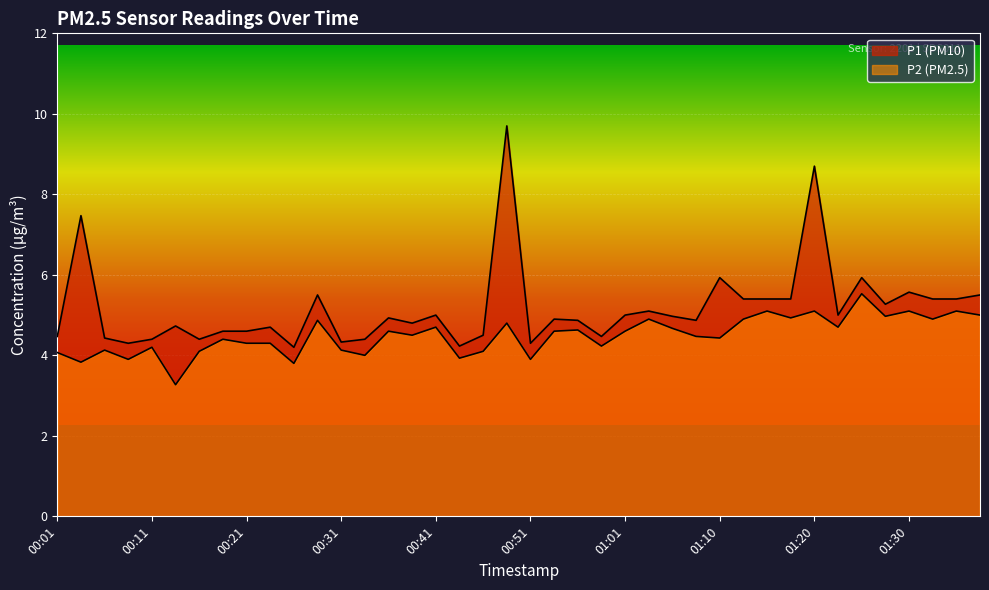

Reading right to left, list all the values displayed in this chart.

P1: 01:38=5.5	01:35=5.4	01:33=5.4	01:30=5.6	01:28=5.3	01:25=5.9	01:23=5.0	01:20=8.7	01:18=5.4	01:15=5.4	01:13=5.4	01:10=5.9	01:08=4.9	01:05=5.0	01:03=5.1	01:01=5.0	00:58=4.5	00:56=4.9	00:53=4.9	00:51=4.3	00:48=9.7	00:46=4.5	00:43=4.2	00:41=5.0	00:38=4.8	00:36=4.9	00:33=4.4	00:31=4.3	00:28=5.5	00:26=4.2	00:24=4.7	00:21=4.6	00:19=4.6	00:16=4.4	00:14=4.7	00:11=4.4	00:09=4.3	00:06=4.4	00:04=7.5	00:01=4.5
P2: 01:38=5.0	01:35=5.1	01:33=4.9	01:30=5.1	01:28=5.0	01:25=5.5	01:23=4.7	01:20=5.1	01:18=4.9	01:15=5.1	01:13=4.9	01:10=4.4	01:08=4.5	01:05=4.7	01:03=4.9	01:01=4.6	00:58=4.2	00:56=4.6	00:53=4.6	00:51=3.9	00:48=4.8	00:46=4.1	00:43=3.9	00:41=4.7	00:38=4.5	00:36=4.6	00:33=4.0	00:31=4.1	00:28=4.9	00:26=3.8	00:24=4.3	00:21=4.3	00:19=4.4	00:16=4.1	00:14=3.3	00:11=4.2	00:09=3.9	00:06=4.1	00:04=3.8	00:01=4.1